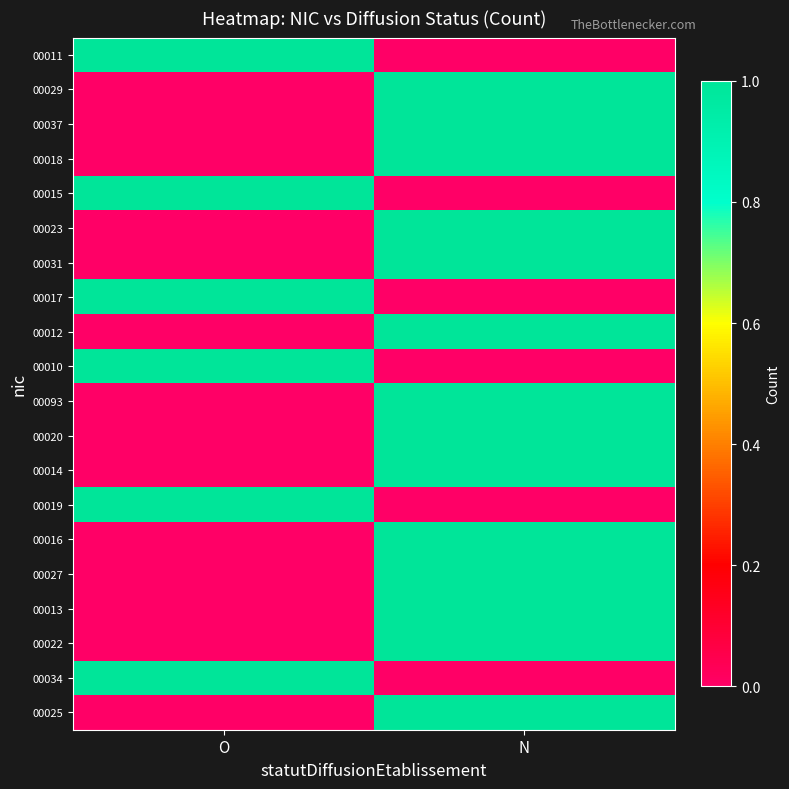

Reading left to right, list all the values displayed in this chart.

00011: O=1	N=0
00029: O=0	N=1
00037: O=0	N=1
00018: O=0	N=1
00015: O=1	N=0
00023: O=0	N=1
00031: O=0	N=1
00017: O=1	N=0
00012: O=0	N=1
00010: O=1	N=0
00093: O=0	N=1
00020: O=0	N=1
00014: O=0	N=1
00019: O=1	N=0
00016: O=0	N=1
00027: O=0	N=1
00013: O=0	N=1
00022: O=0	N=1
00034: O=1	N=0
00025: O=0	N=1